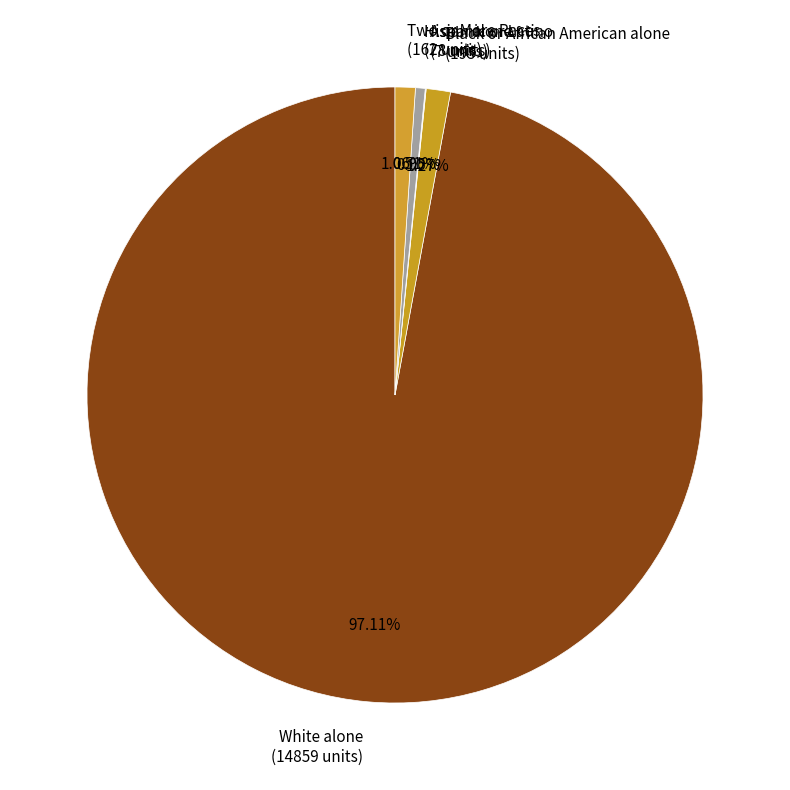

Which has a higher value, Hispanic or Latino (78 units) or White alone (14859 units)?

White alone (14859 units)